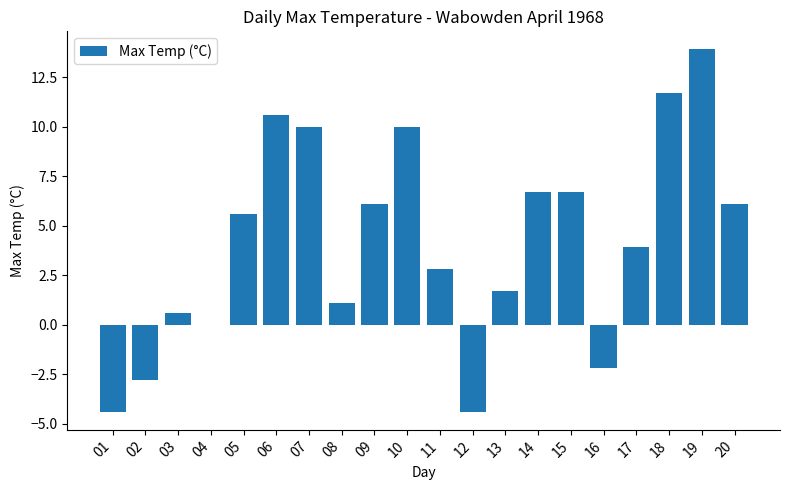

Count the number of values greater than 5.

10